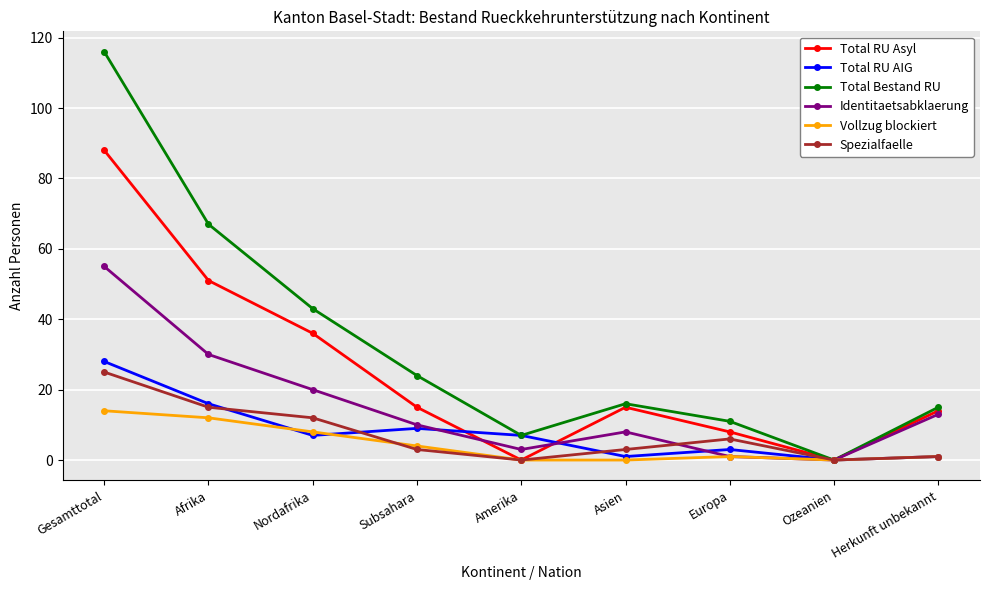

True or false: Spezialfaelle has more than 0 interior local peaks.

True